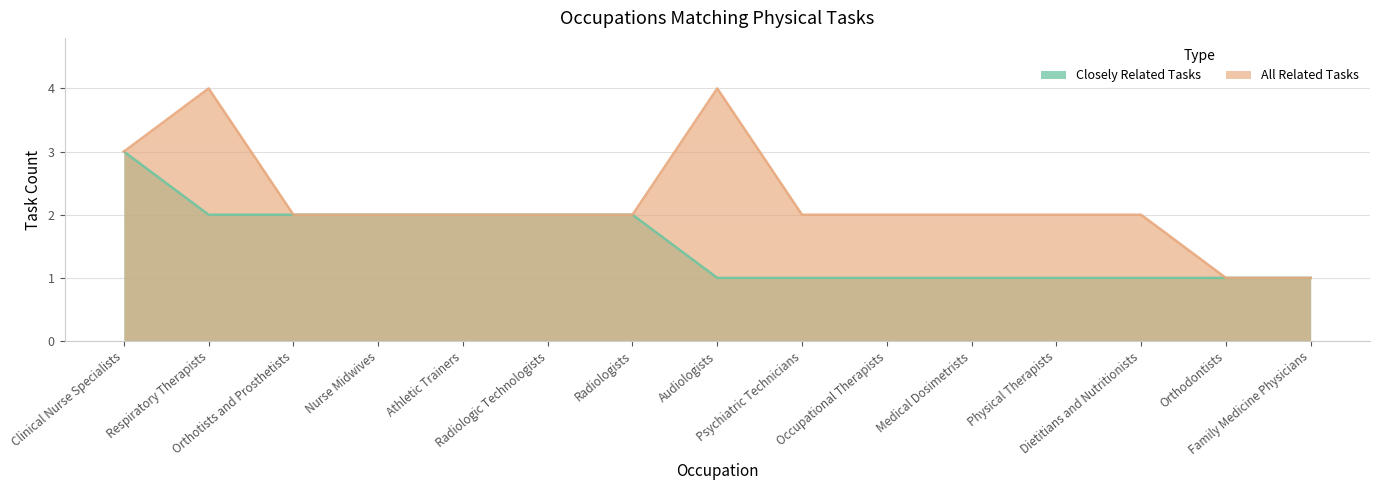

True or false: Closely Related Tasks and All Related Tasks cross at least once.

False